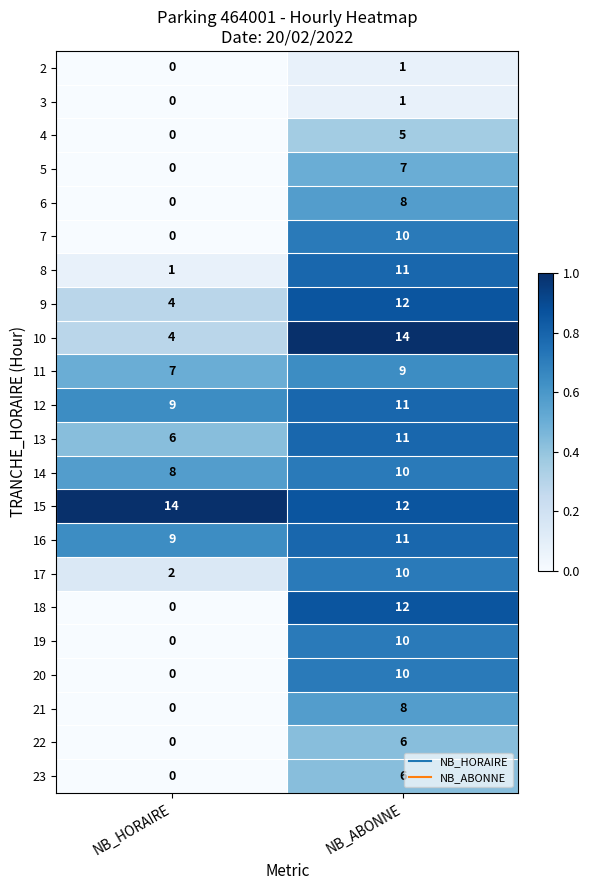

Is it true that 20 equals -6 at NB_HORAIRE?

False